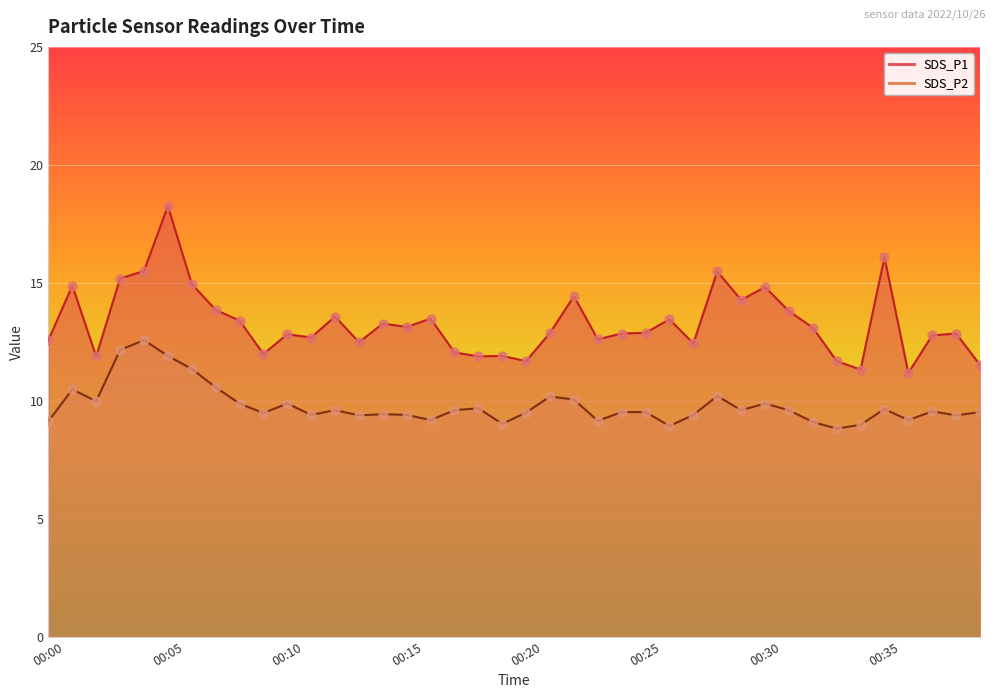

Which series contains the lowest Y value?

SDS_P2